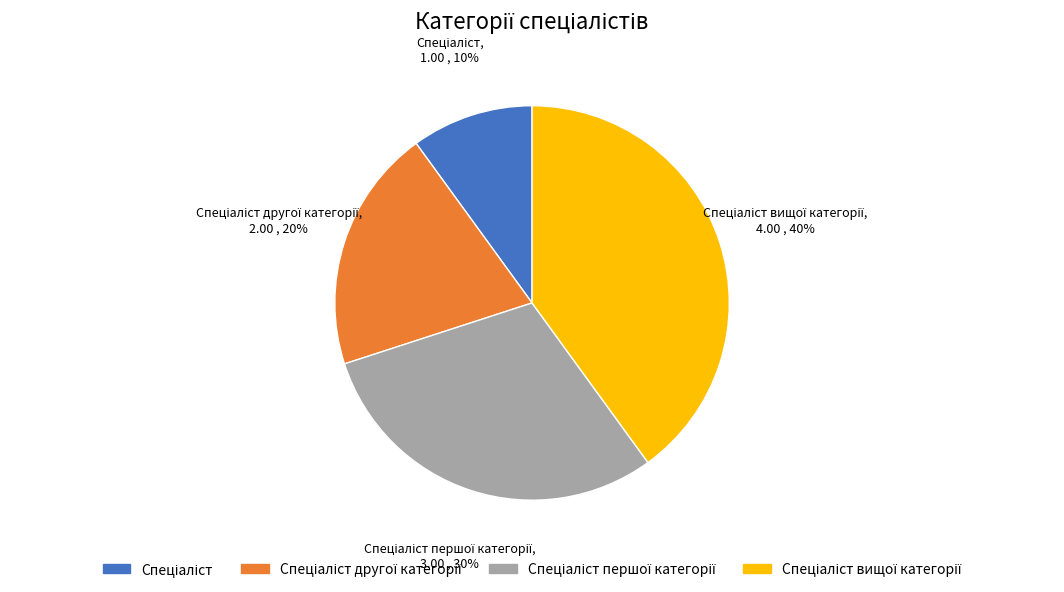

To the nearest percent, what is the difference between the largest and smallest slice percentages?

30%